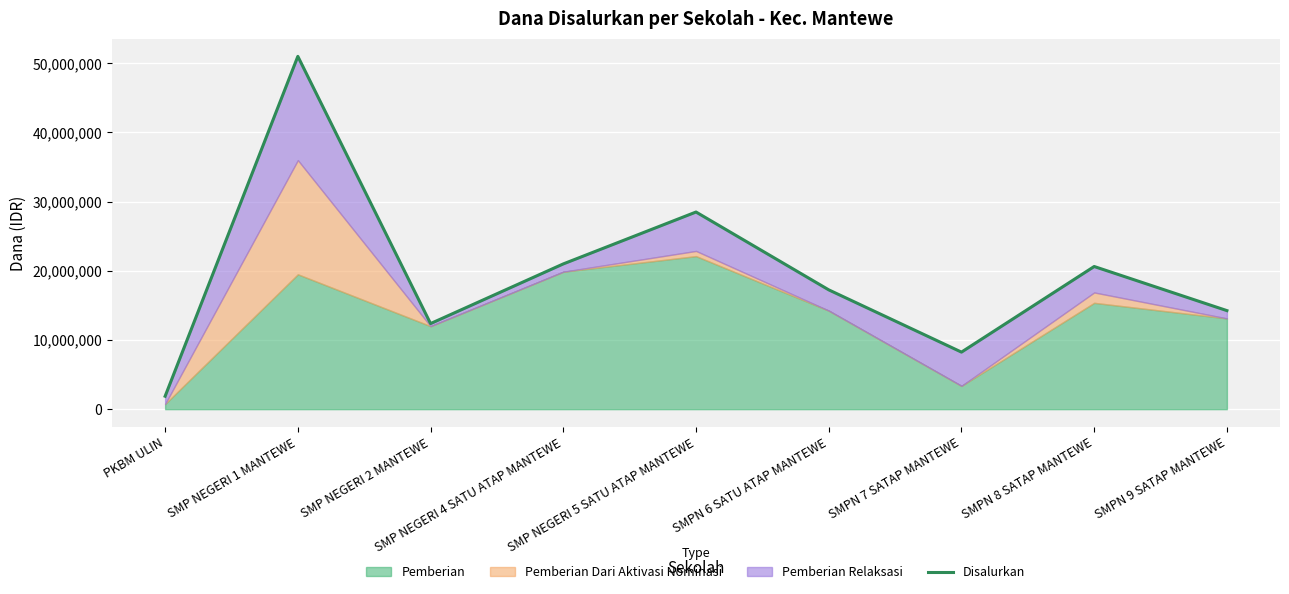

At which category does the data reach its first local peak?

SMP NEGERI 1 MANTEWE